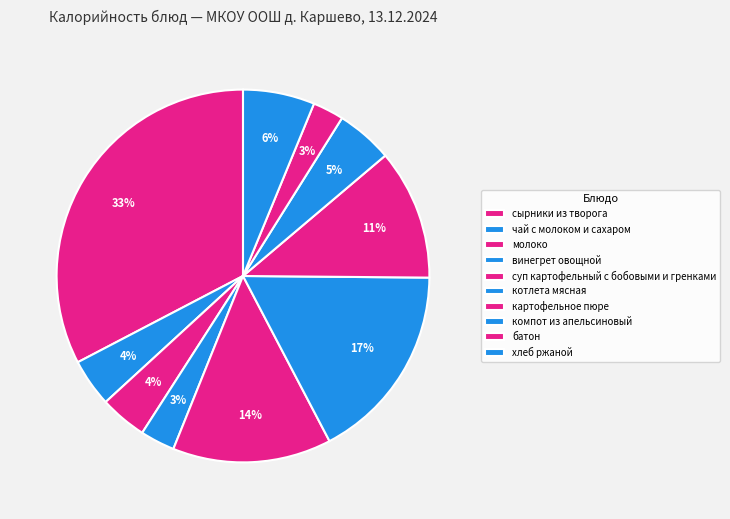

Which category has the smallest portion of the pie?

батон